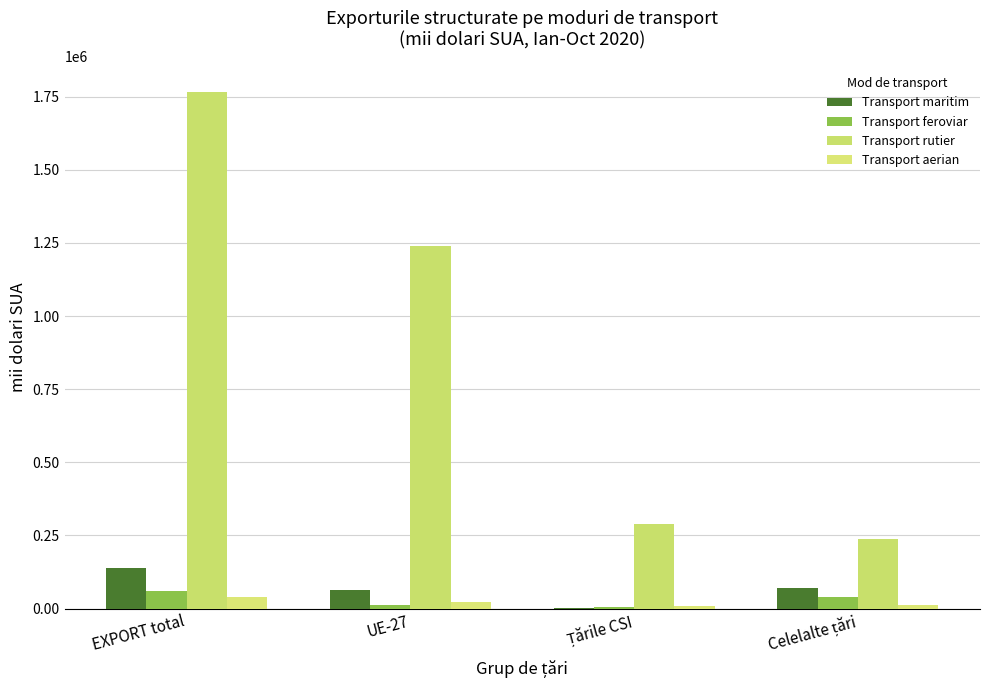

Is it true that Transport maritim equals 116562.6 at Celelalte țări?

False